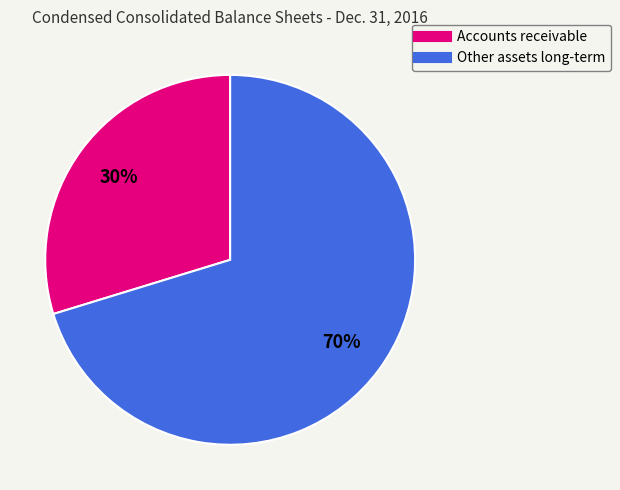

Count the number of slices in the pie.

2